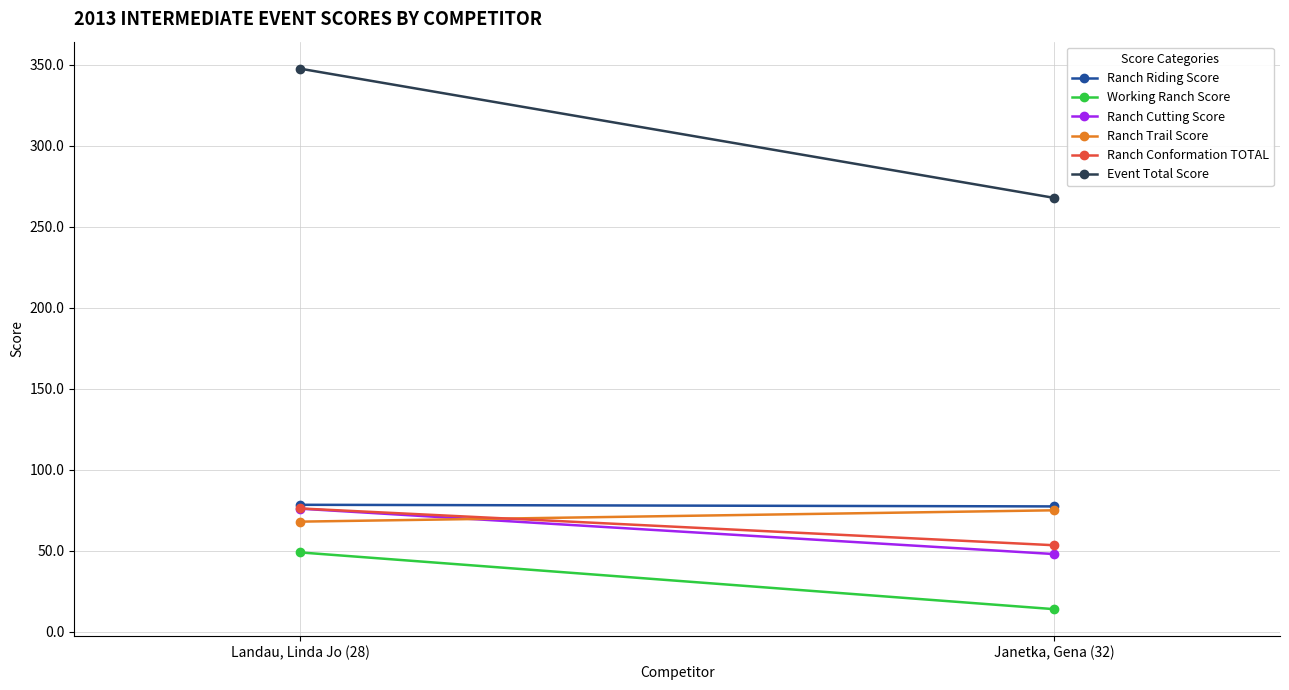

Reading left to right, list all the values displayed in this chart.

Ranch Riding Score: Landau, Linda Jo (28)=78.4	Janetka, Gena (32)=77.4
Working Ranch Score: Landau, Linda Jo (28)=49.0	Janetka, Gena (32)=14.0
Ranch Cutting Score: Landau, Linda Jo (28)=76.0	Janetka, Gena (32)=48.0
Ranch Trail Score: Landau, Linda Jo (28)=68.0	Janetka, Gena (32)=75.0
Ranch Conformation TOTAL: Landau, Linda Jo (28)=76.1	Janetka, Gena (32)=53.4
Event Total Score: Landau, Linda Jo (28)=347.5	Janetka, Gena (32)=267.8